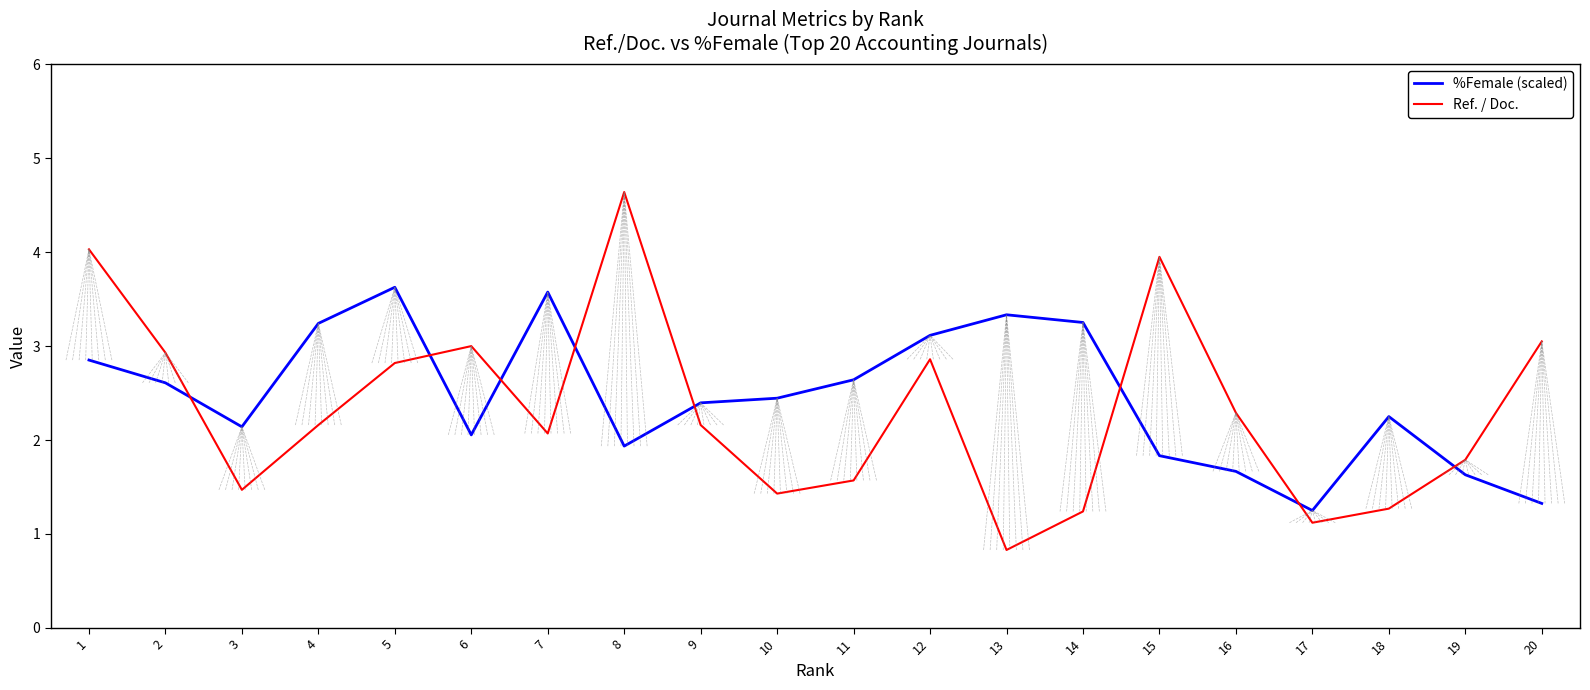

What is the difference between the highest and lowest values at 4?

1.1